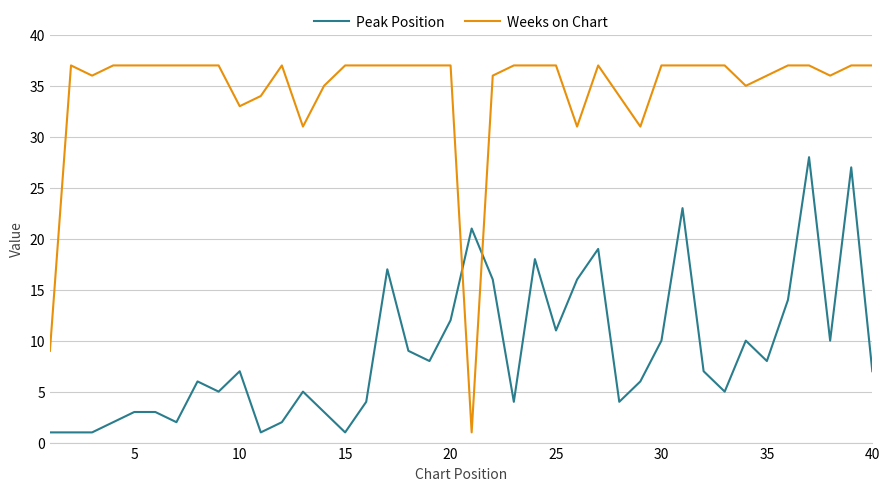

List the series in order of their peak value, highest first.

Weeks on Chart, Peak Position